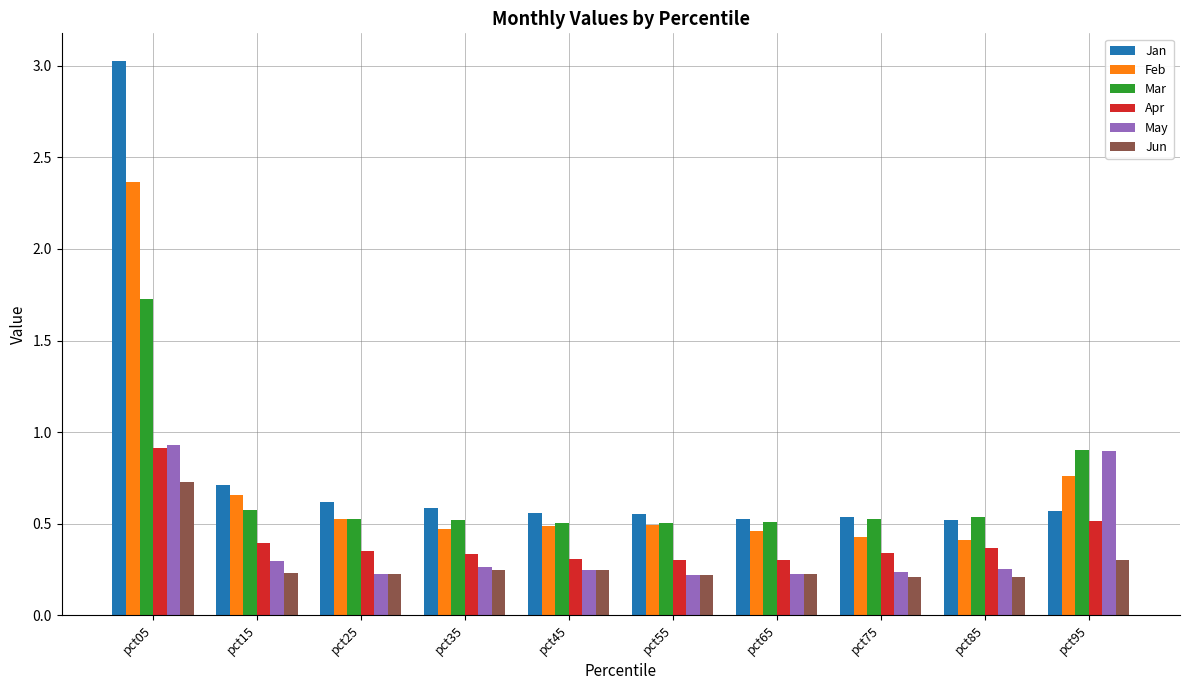

At which category does the chart reach its peak across all series?

pct05